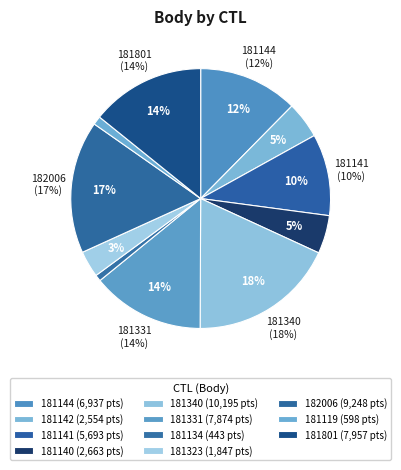

What is the largest slice in the pie chart?

181340